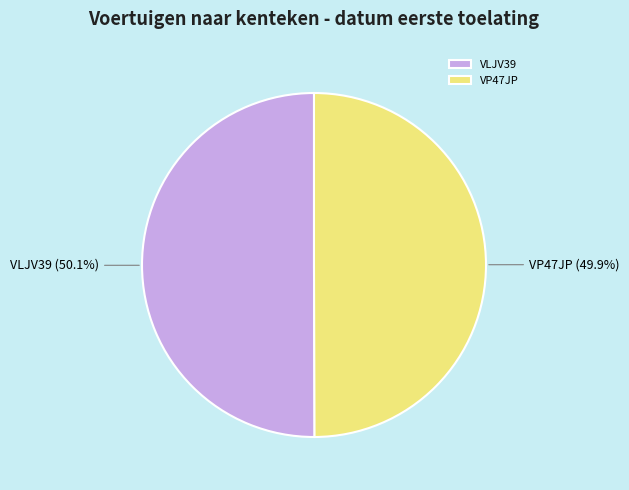

Does any single category account for the majority?

Yes